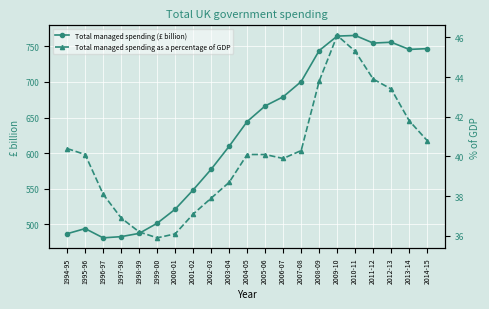

At which category is the sum across all series the highest?

2010-11